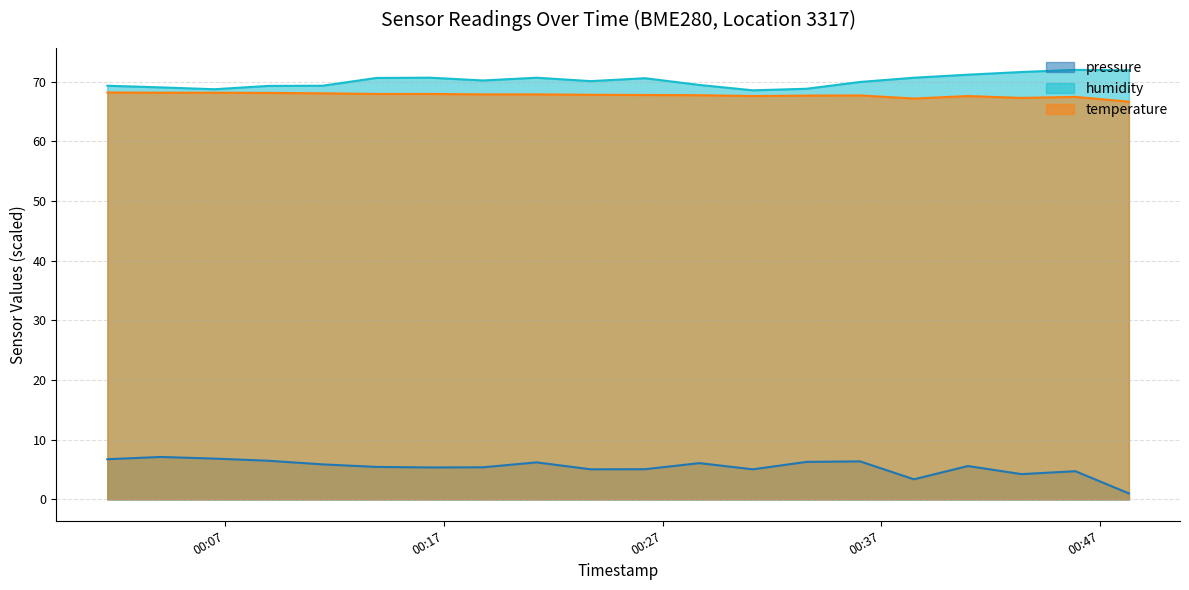

True or false: humidity and pressure cross at least once.

False